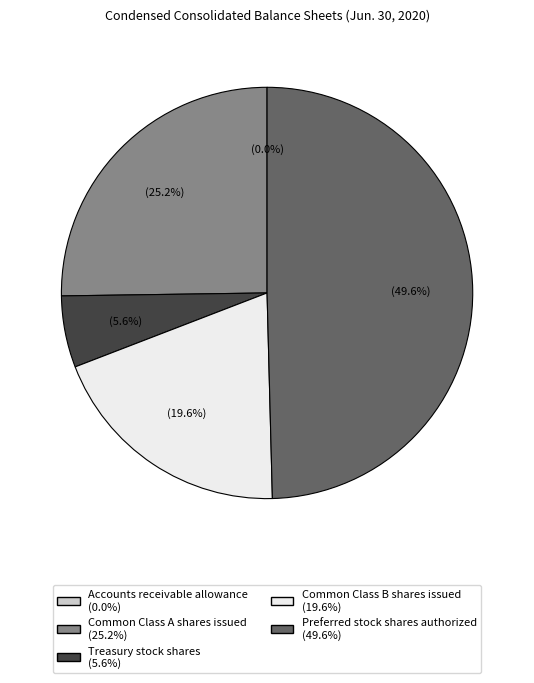

To the nearest percent, what portion does Common Class B shares issued represent?

20%